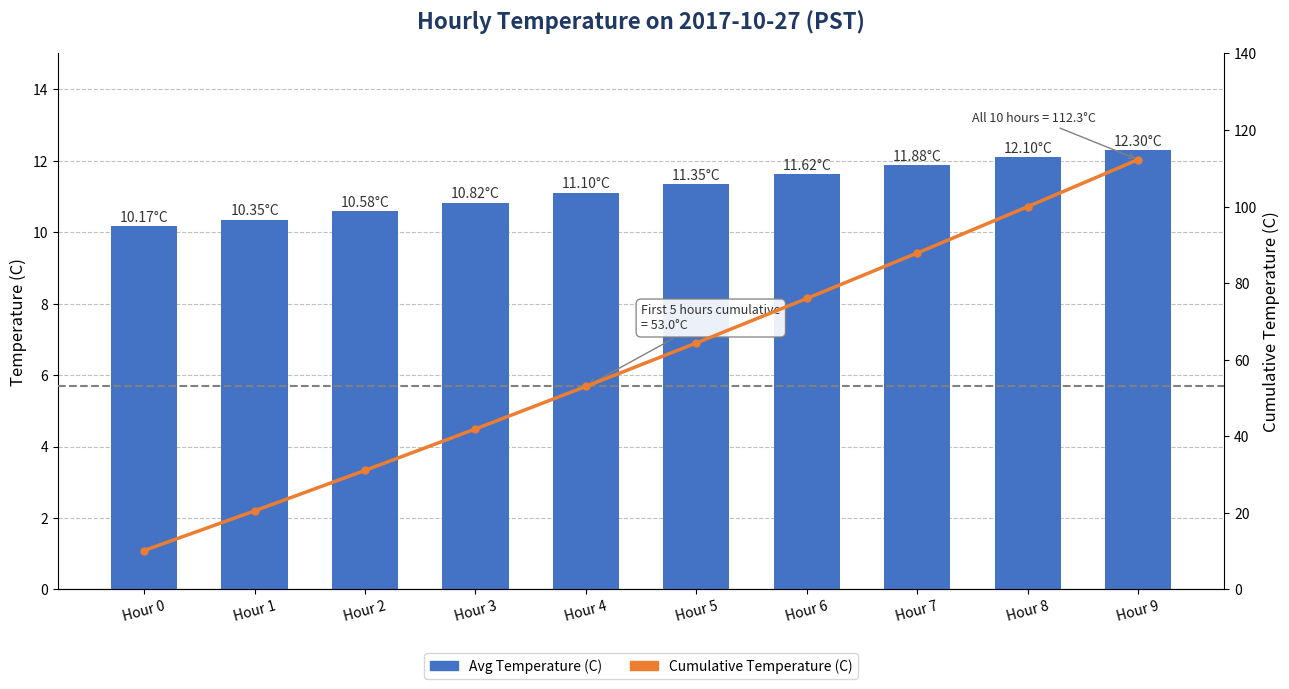

Reading right to left, what are all the values shown in this chart?

Avg Temperature (C): Hour 9=12.3	Hour 8=12.1	Hour 7=11.9	Hour 6=11.6	Hour 5=11.3	Hour 4=11.1	Hour 3=10.8	Hour 2=10.6	Hour 1=10.3	Hour 0=10.2
Cumulative Temperature (C): Hour 9=112.3	Hour 8=100.0	Hour 7=87.9	Hour 6=76.0	Hour 5=64.4	Hour 4=53.0	Hour 3=41.9	Hour 2=31.1	Hour 1=20.5	Hour 0=10.2